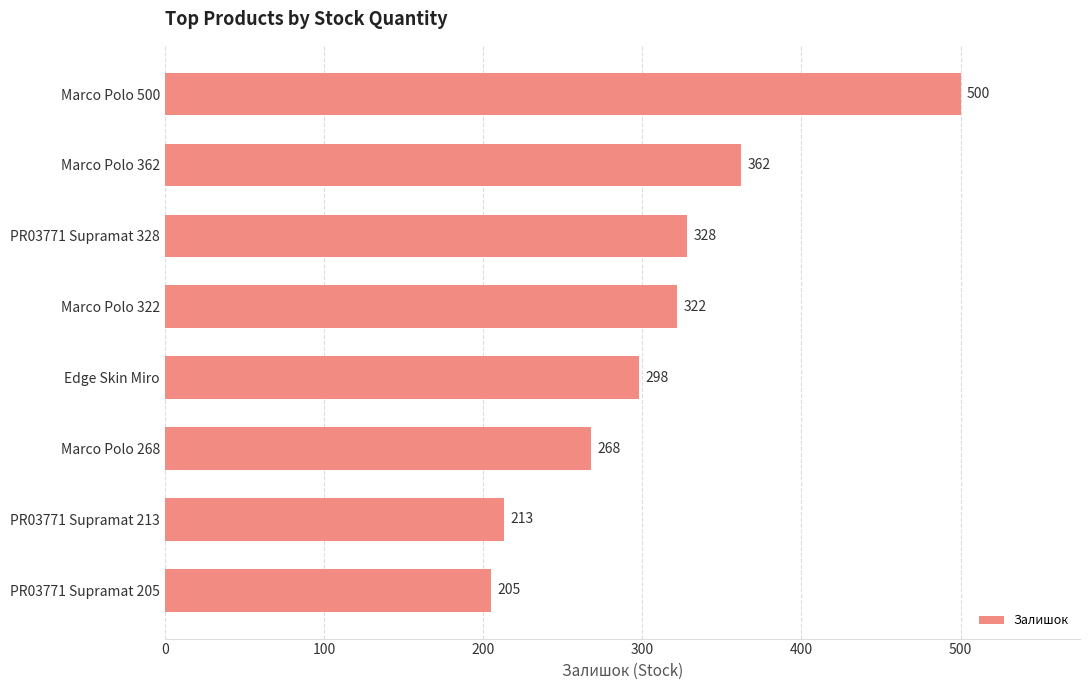

What is the approximate value at Marco Polo 268?

268